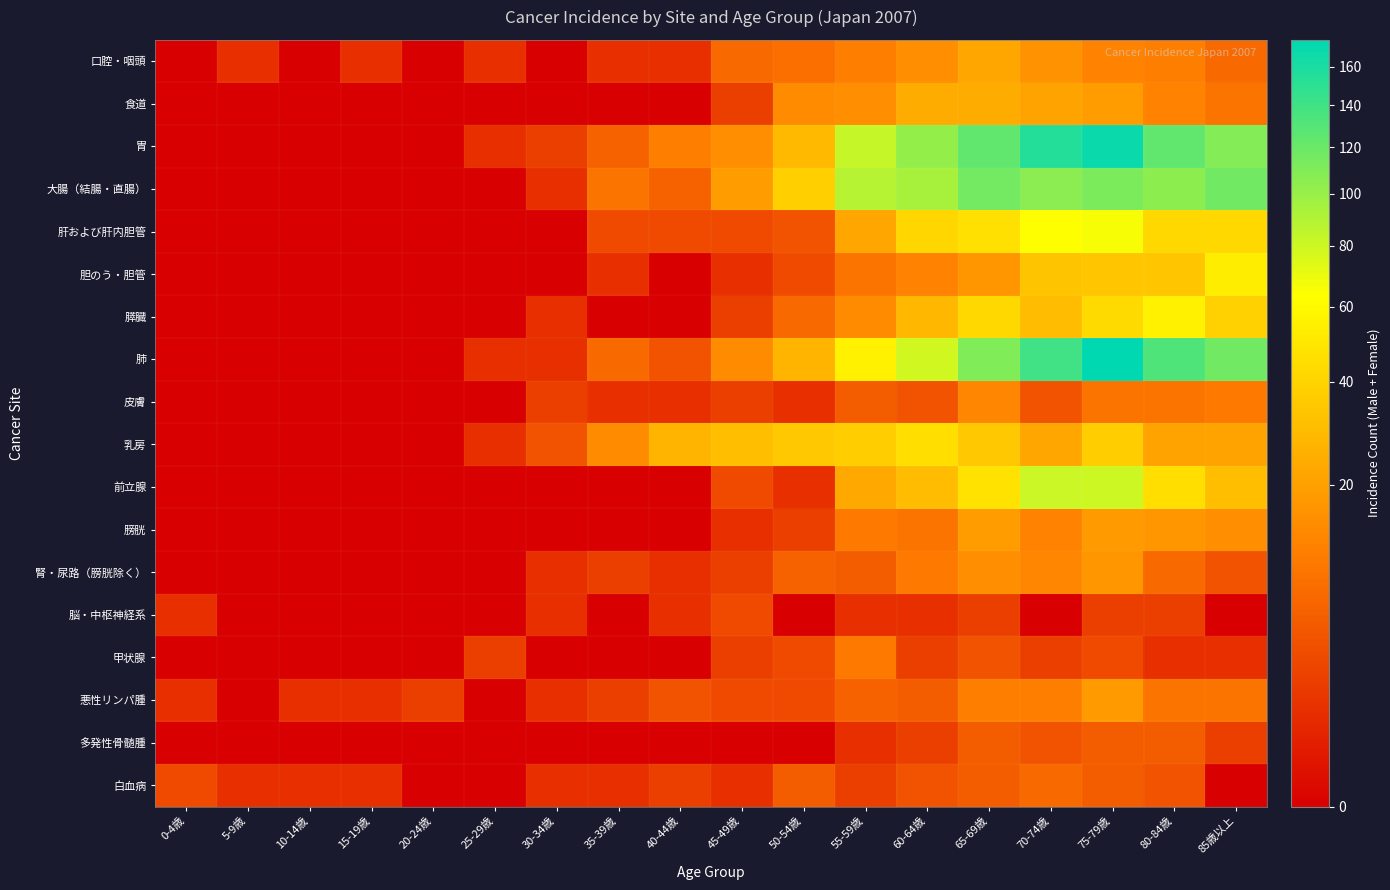

What is the greatest value displayed?

175